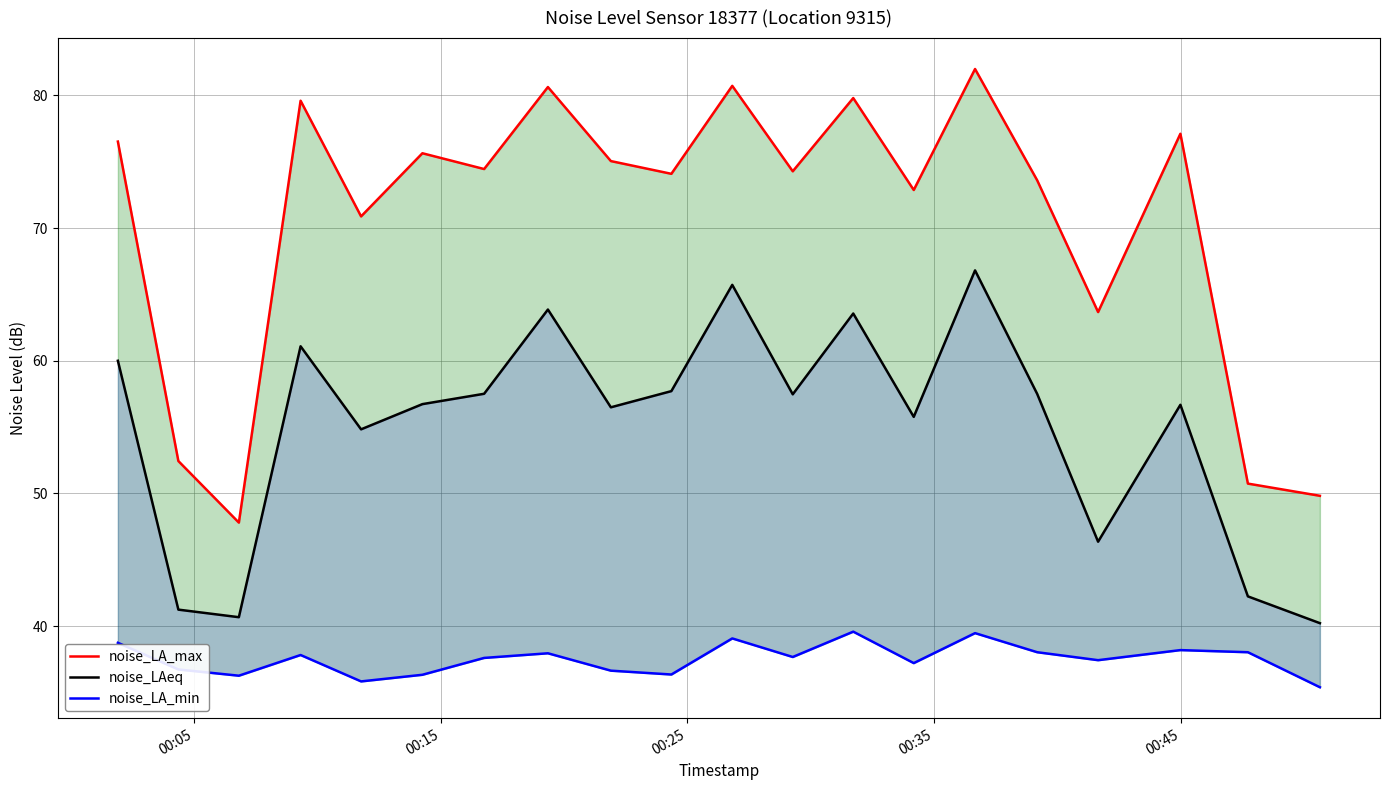

Does the chart have visible grid lines?

Yes